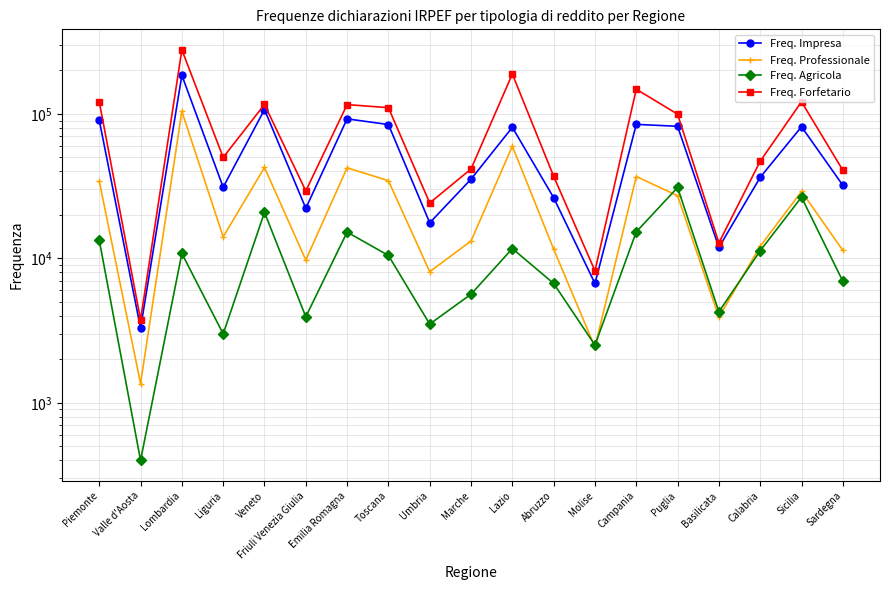

What are all the series names shown in the legend?

Freq. Impresa, Freq. Professionale, Freq. Agricola, Freq. Forfetario